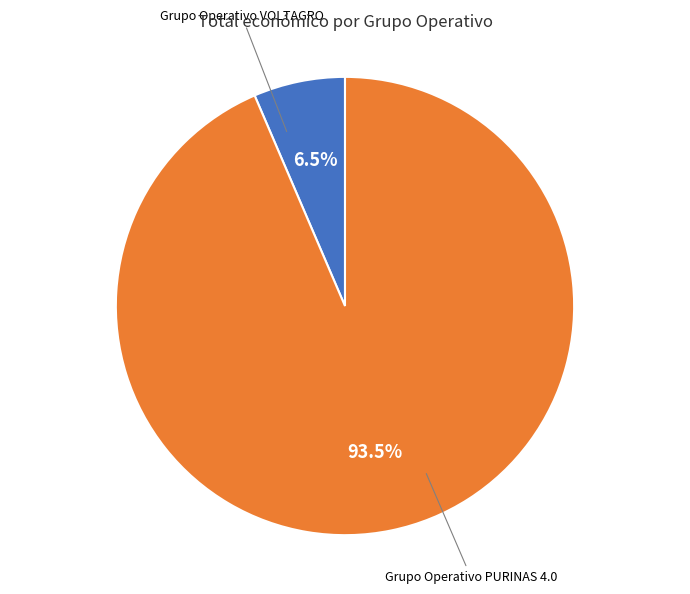

Which slice is the largest?

Grupo Operativo PURINAS 4.0